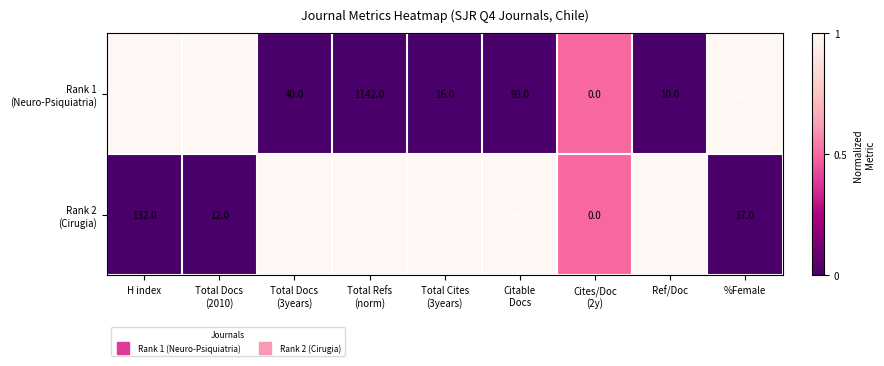

What is the total value across all series at H index?

267